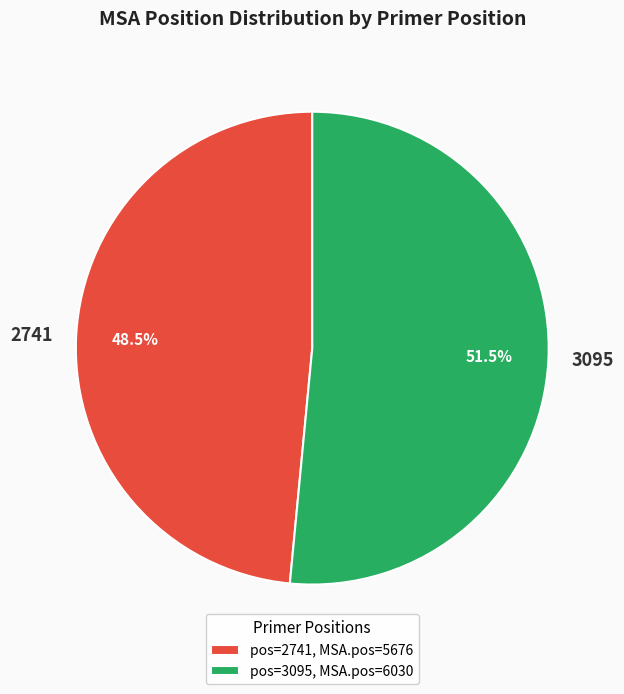

Do pos=2741, MSA.pos=5676 and pos=3095, MSA.pos=6030 together represent more than half of the pie?

Yes